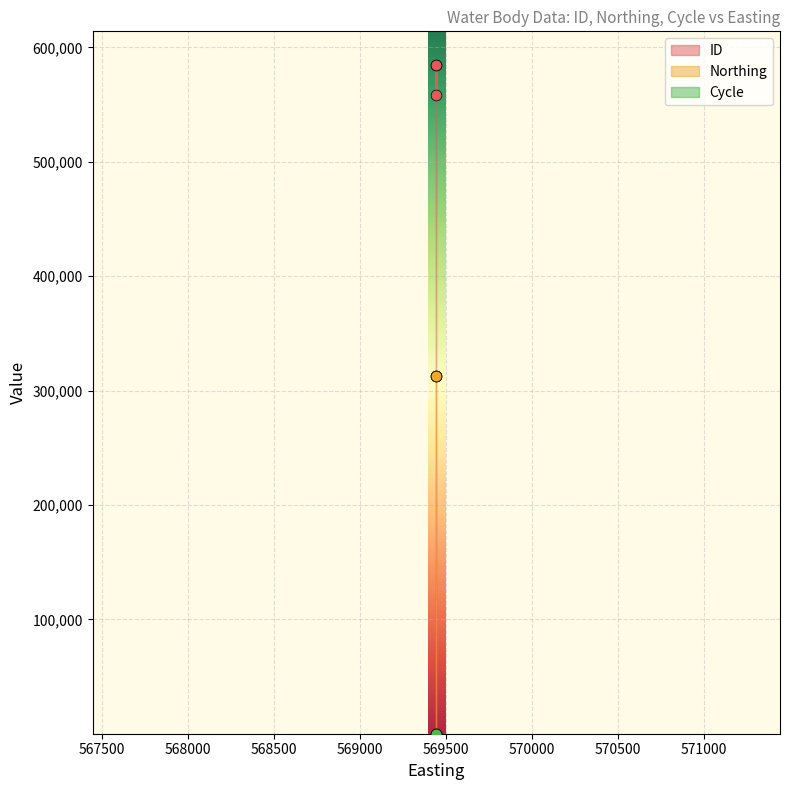

Which series reaches the maximum Y coordinate?

ID